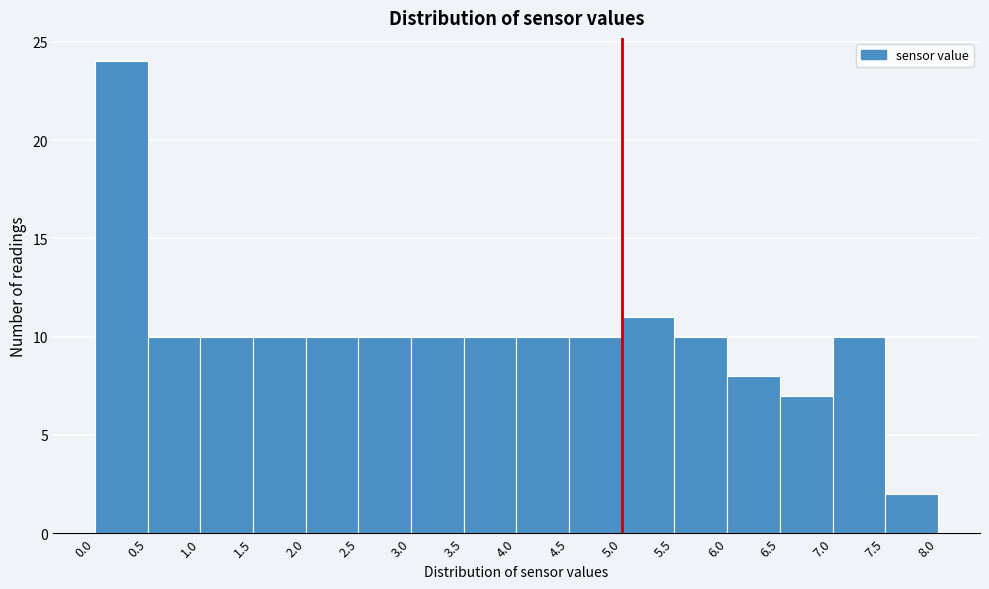

What is the height of the bar covering 6.5 to 7.0 on the x-axis? The values are not printed on the chart, so give them approximately, as read against the axis.

7